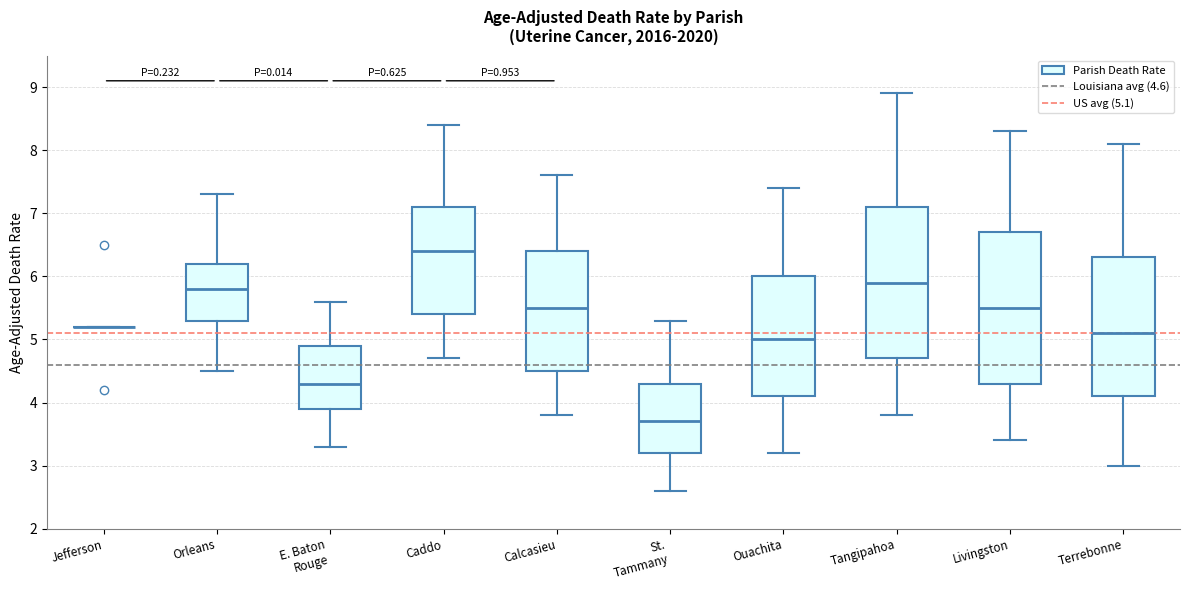

Where does the median line of the box for Livingston sit on the y-axis? The values are not printed on the chart, so give them approximately, as read against the axis.

5.5